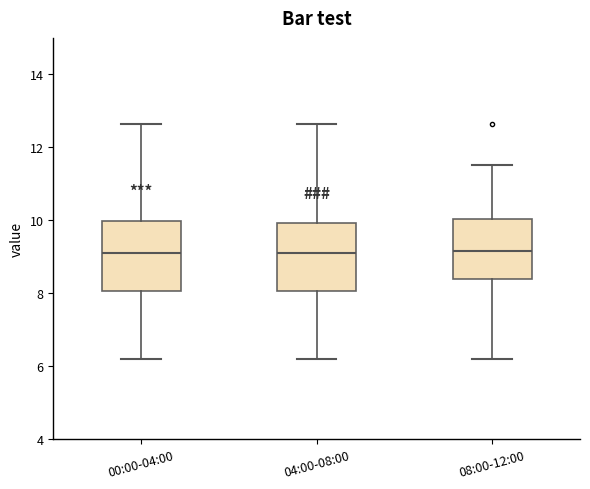

Where does the lower whisker of the box for 04:00-08:00 end on the y-axis? The values are not printed on the chart, so give them approximately, as read against the axis.

6.2